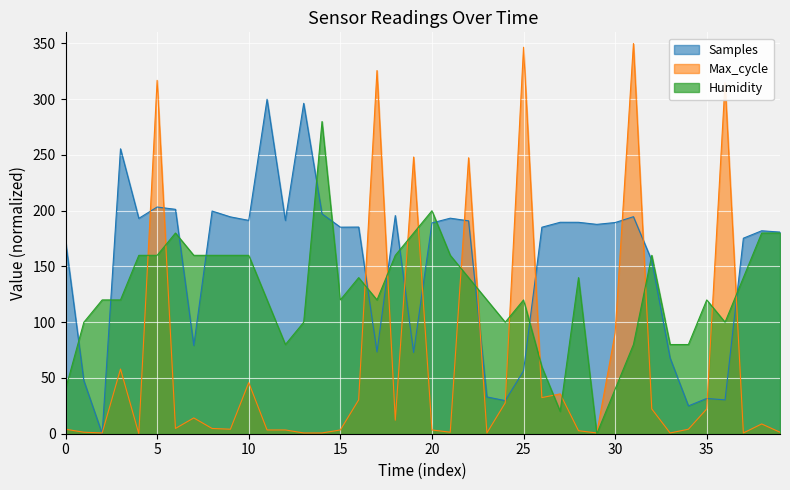

At which category does Humidity reach its first local valley?

12